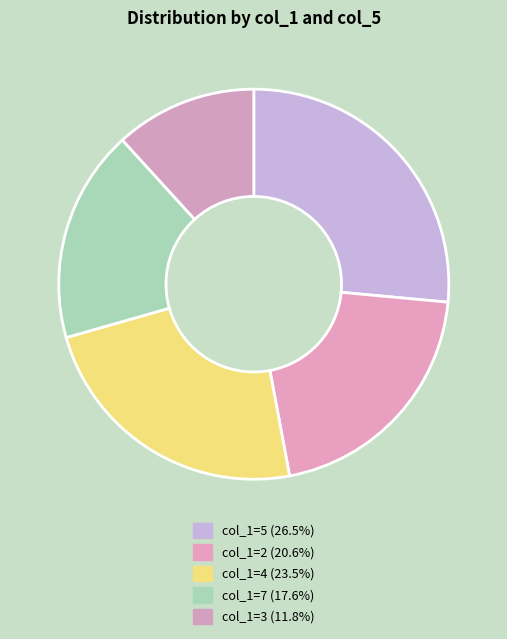

Count the number of slices in the pie.

5